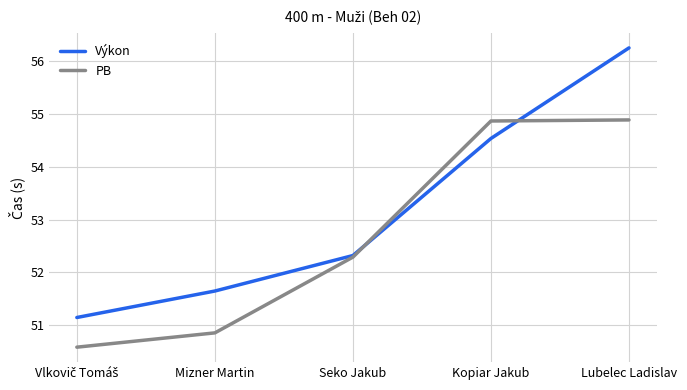

True or false: Výkon has more than 0 interior local peaks.

False